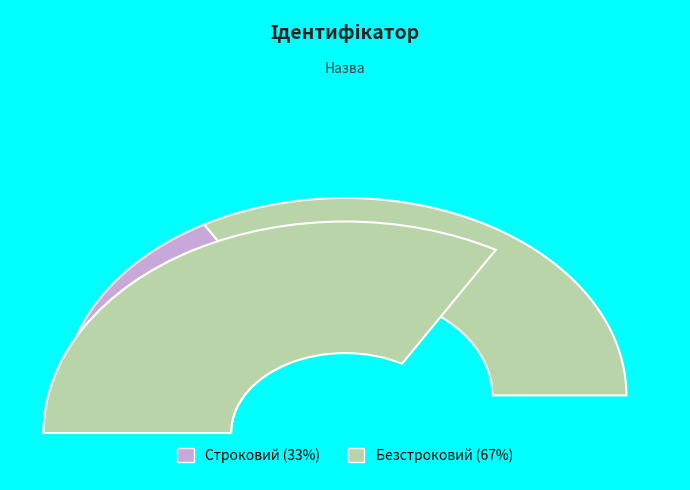

Rank the categories by value from highest to lowest.

Безстроковий, Строковий